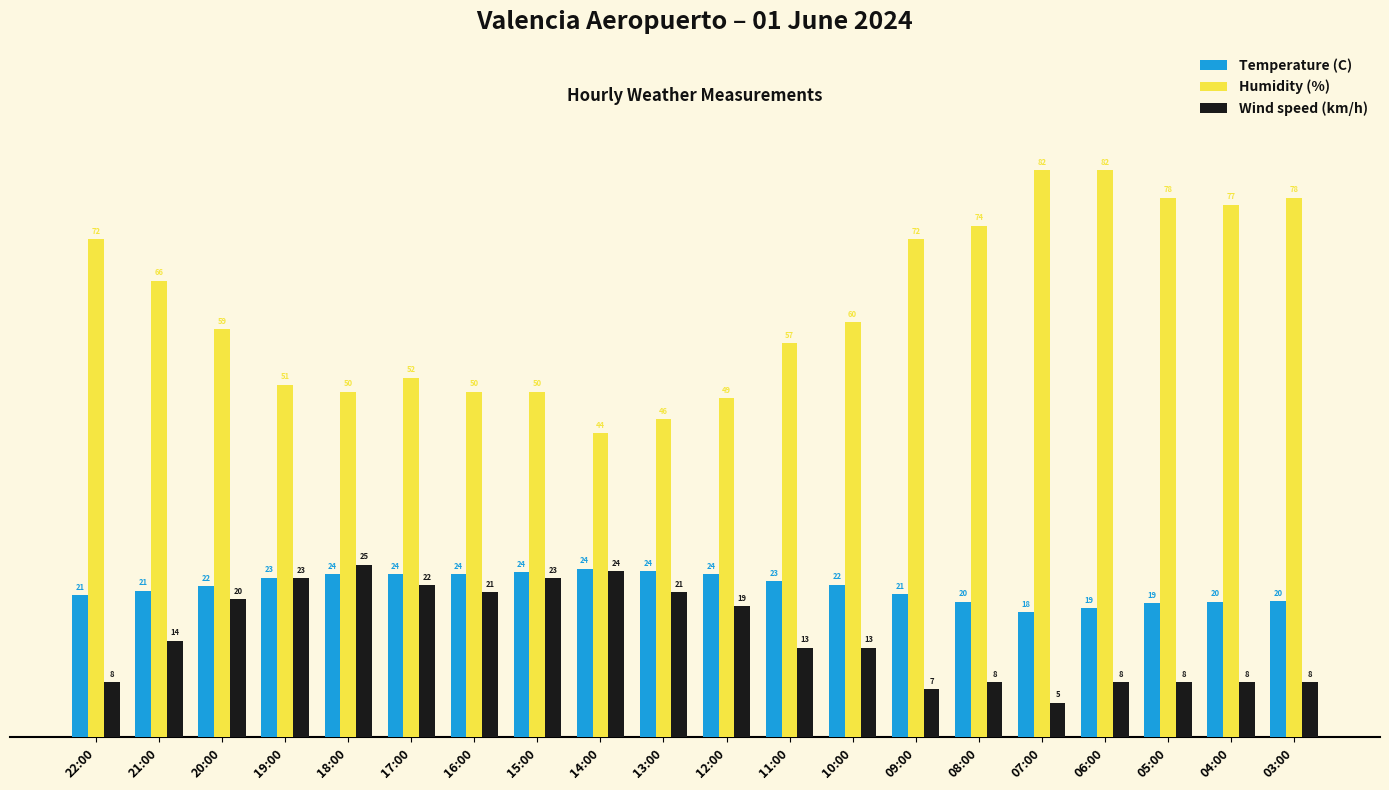

What is the label of the 7th bar from the left?

16:00